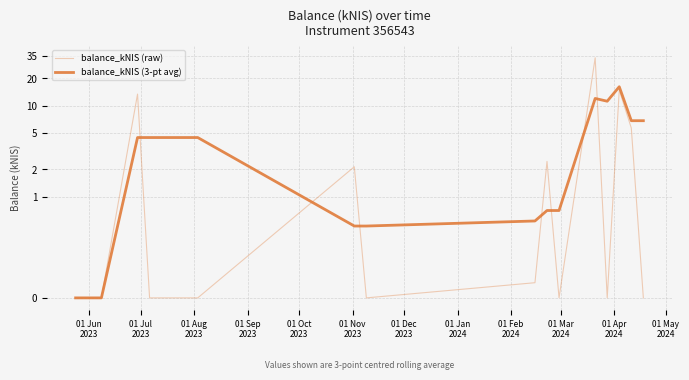

What is the label of the 8th point from the left?

01 Jan
2024